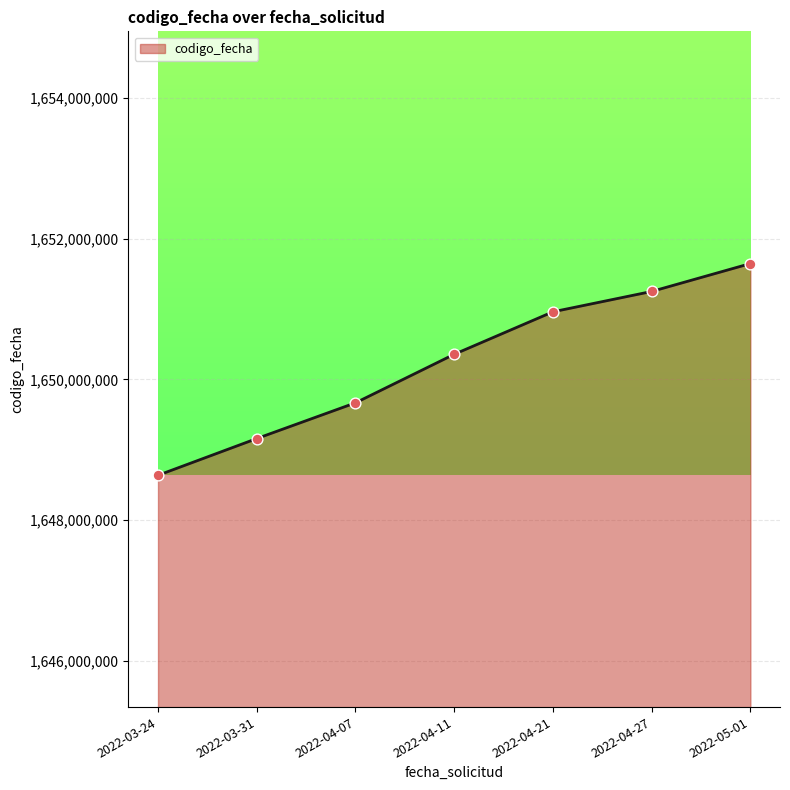

Approximately how many times larger is the value at 2022-05-01 compared to 2022-03-24?

1.0